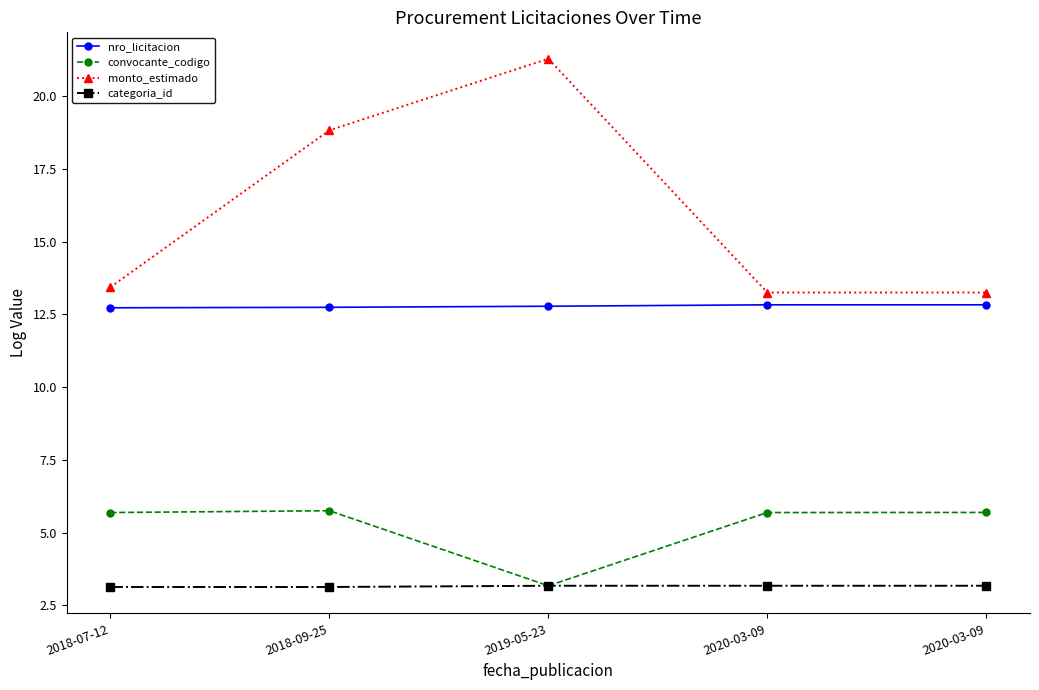

What are all the series names shown in the legend?

nro_licitacion, convocante_codigo, monto_estimado, categoria_id